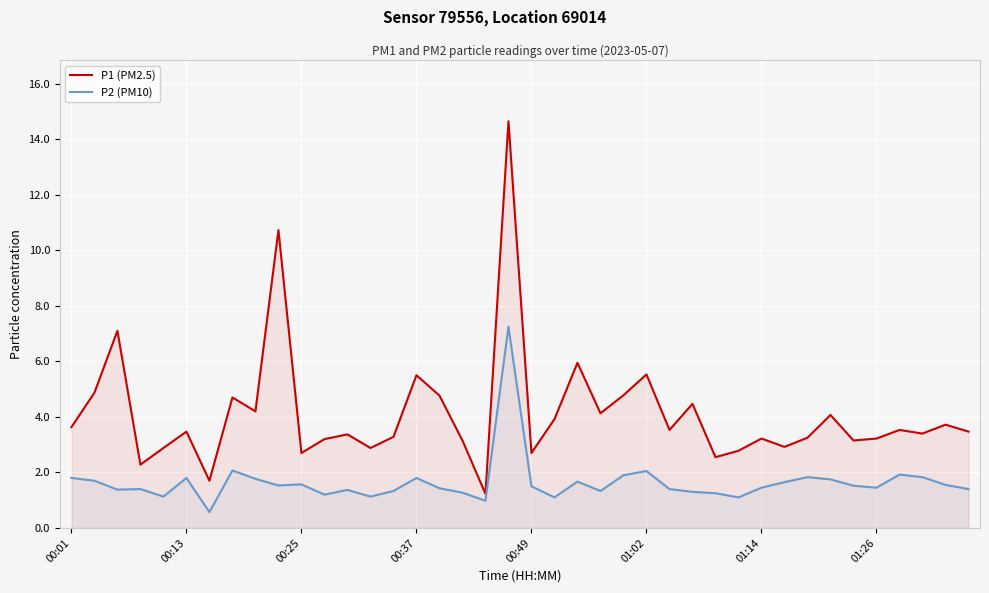

True or false: P1 (PM2.5) and P2 (PM10) cross at least once.

False